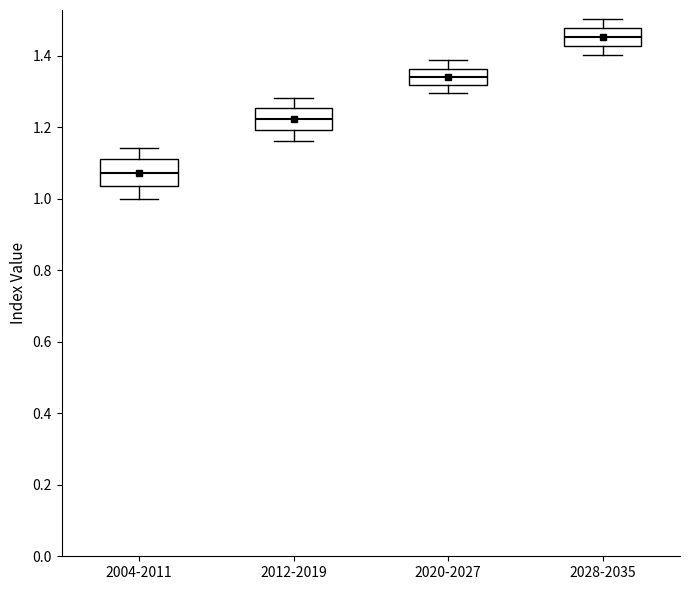

Where does the median line of the box for 2004-2011 sit on the y-axis? The values are not printed on the chart, so give them approximately, as read against the axis.

1.08